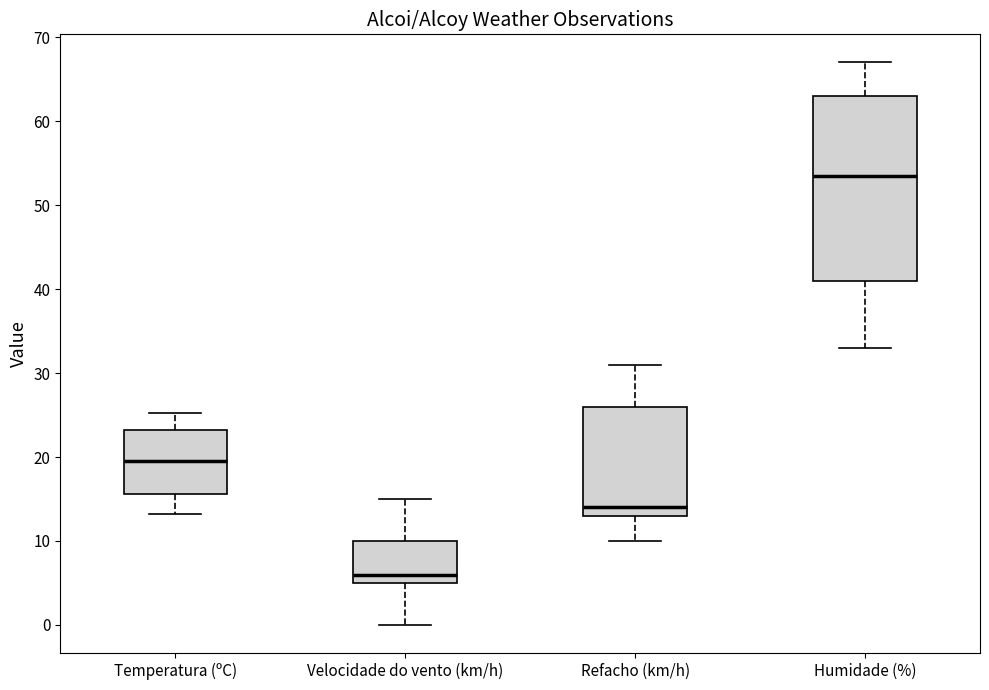

Reading left to right, transcribe this box plot: for each box, give where its median line is, the range the box spans, and where its two whiskers end, as read against the y-axis. The values are not printed on the chart, so give them approximately, as read against the axis.

Temperatura (ºC): median 20, box 16 to 23, whiskers 13 to 25
Velocidade do vento (km/h): median 6, box 5 to 10, whiskers 0 to 15
Refacho (km/h): median 14, box 13 to 26, whiskers 10 to 31
Humidade (%): median 54, box 41 to 63, whiskers 33 to 67